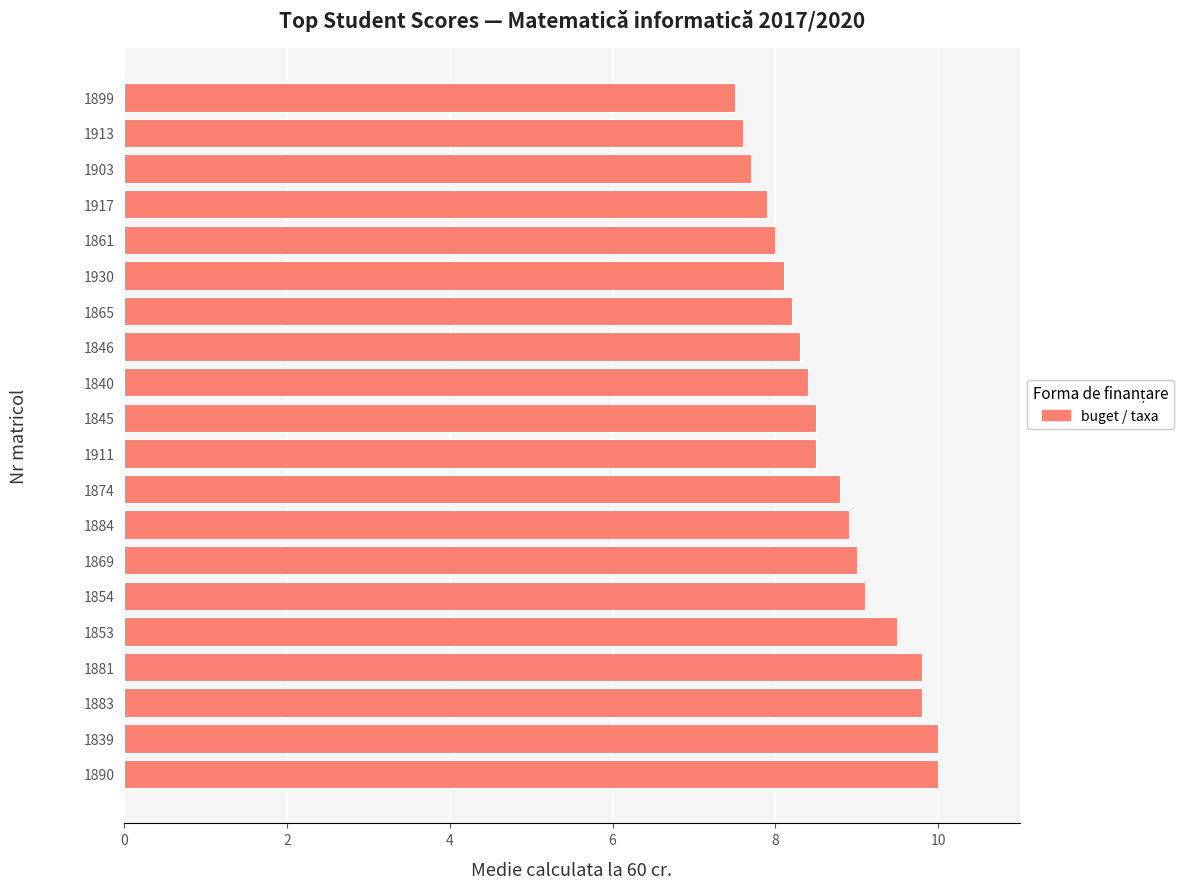

Count the number of data series in this chart.

1